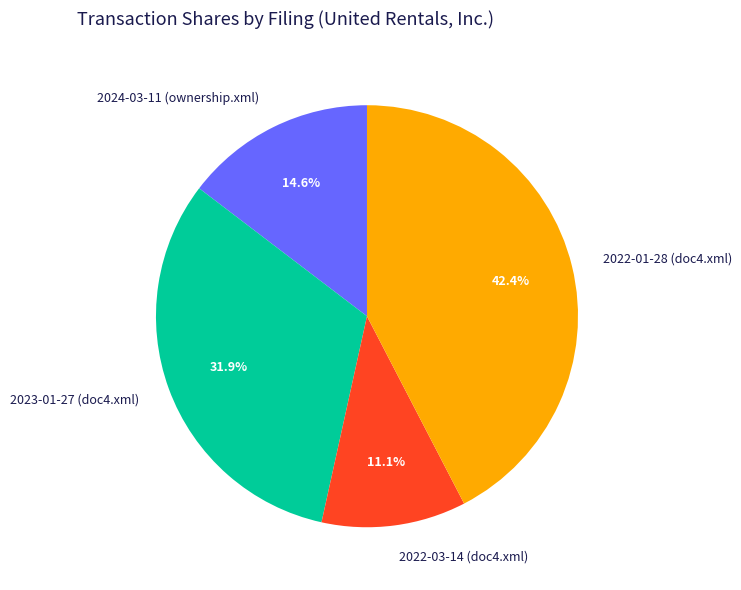

What is the ratio of the value at 2022-01-28 (doc4.xml) to the value at 2022-03-14 (doc4.xml)?

3.8